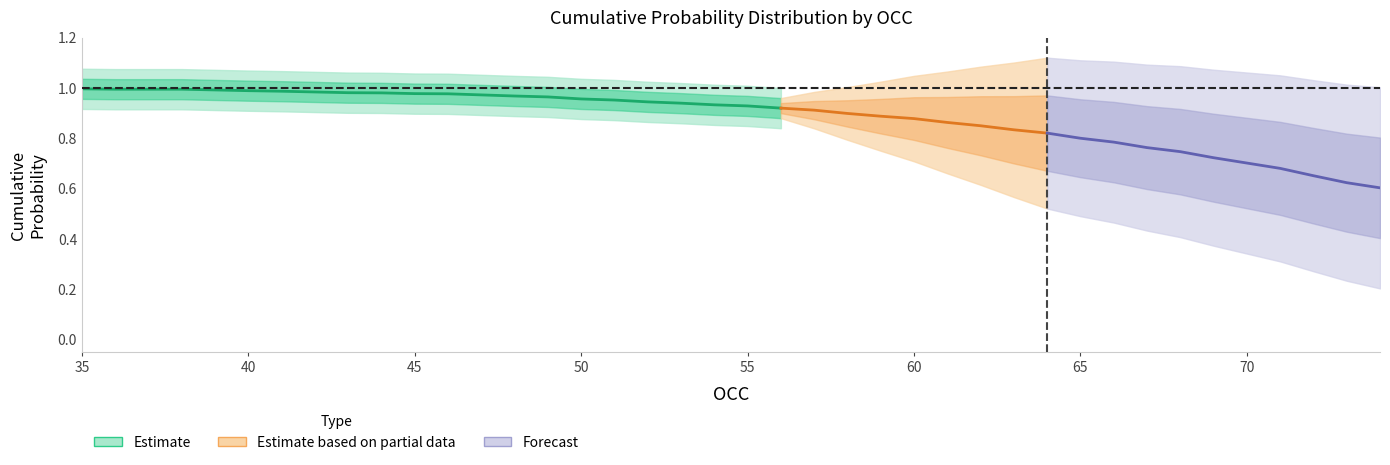

At how many categories does at least one series exceed 0?

40